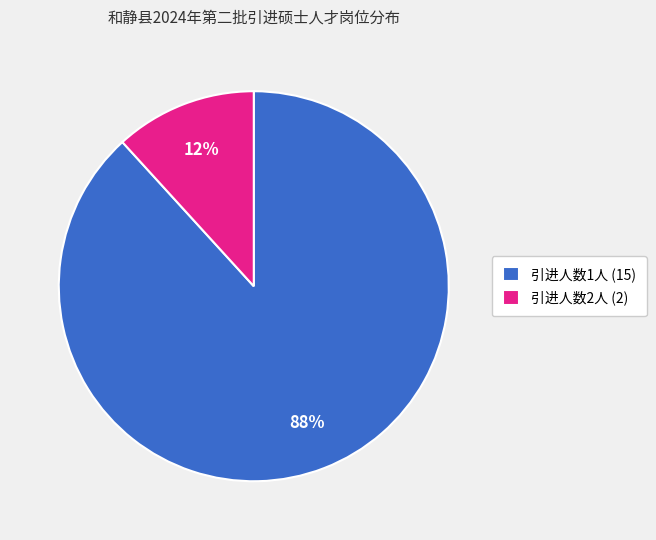

To the nearest percent, what percentage of the pie is 引进人数2人 (2)?

12%